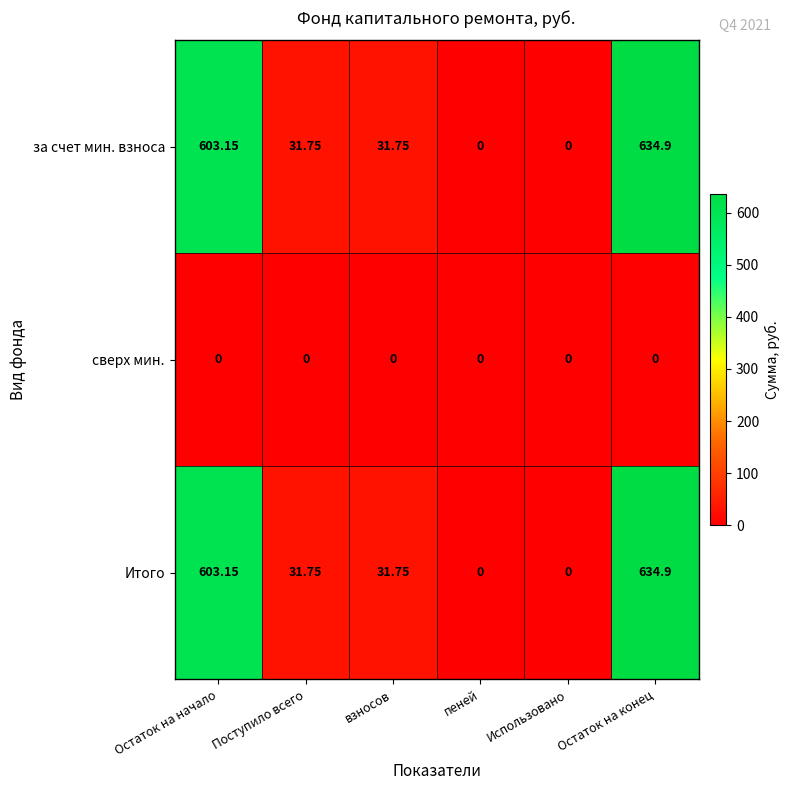

How many values in Итого are above zero?

4